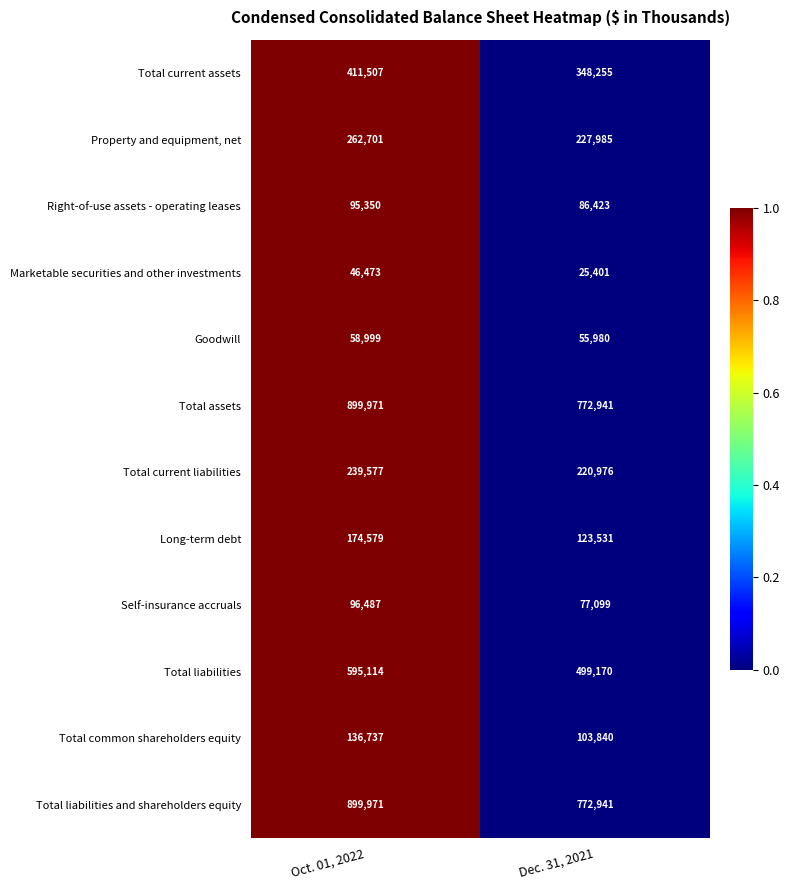

What is the average value of the Property and equipment, net series?

245343